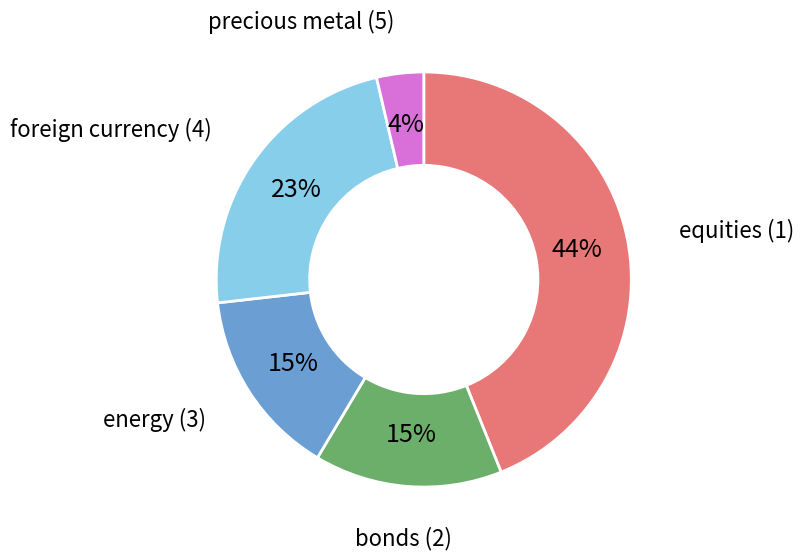

How many slices are in this pie chart?

5